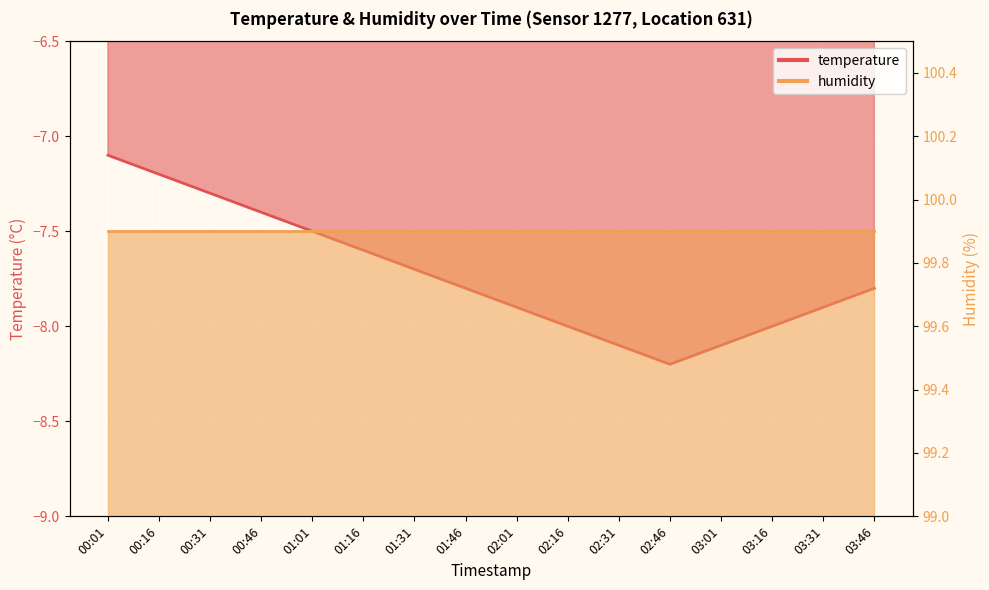

Reading left to right, extract all data points from this chart.

-7.1	-7.2	-7.3	-7.4	-7.5	-7.6	-7.7	-7.8	-7.9	-8.0	-8.1	-8.2	-8.1	-8.0	-7.9	-7.8